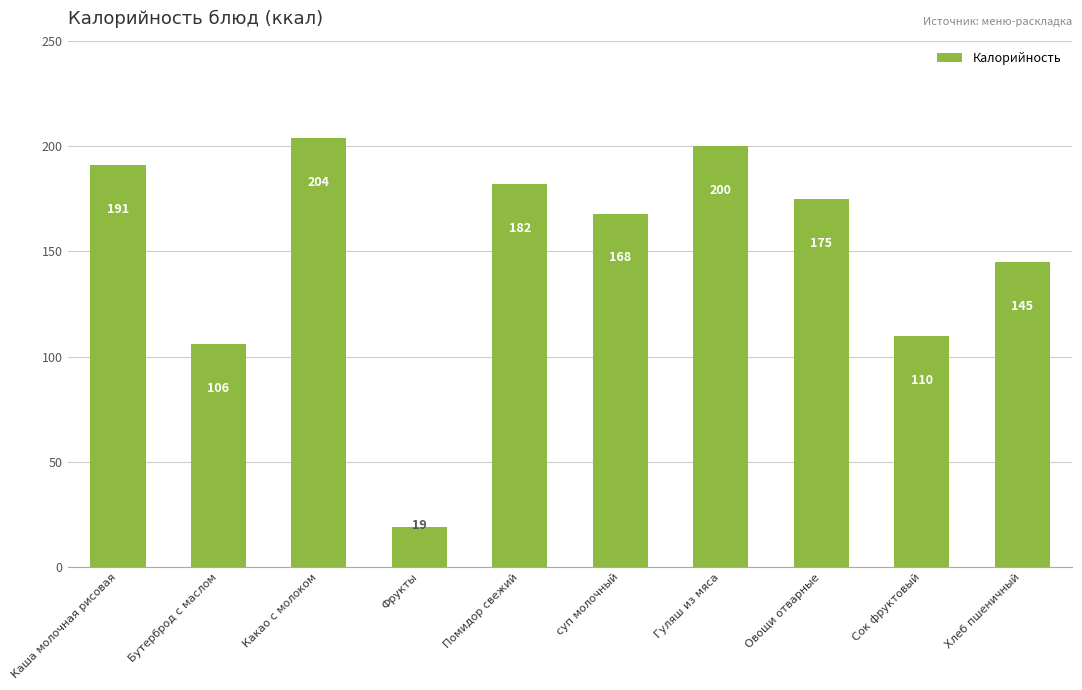

Rank the categories by value from lowest to highest.

Фрукты, Бутерброд с маслом, Сок фруктовый, Хлеб пшеничный, суп молочный, Овощи отварные, Помидор свежий, Каша молочная рисовая, Гуляш из мяса, Какао с молоком